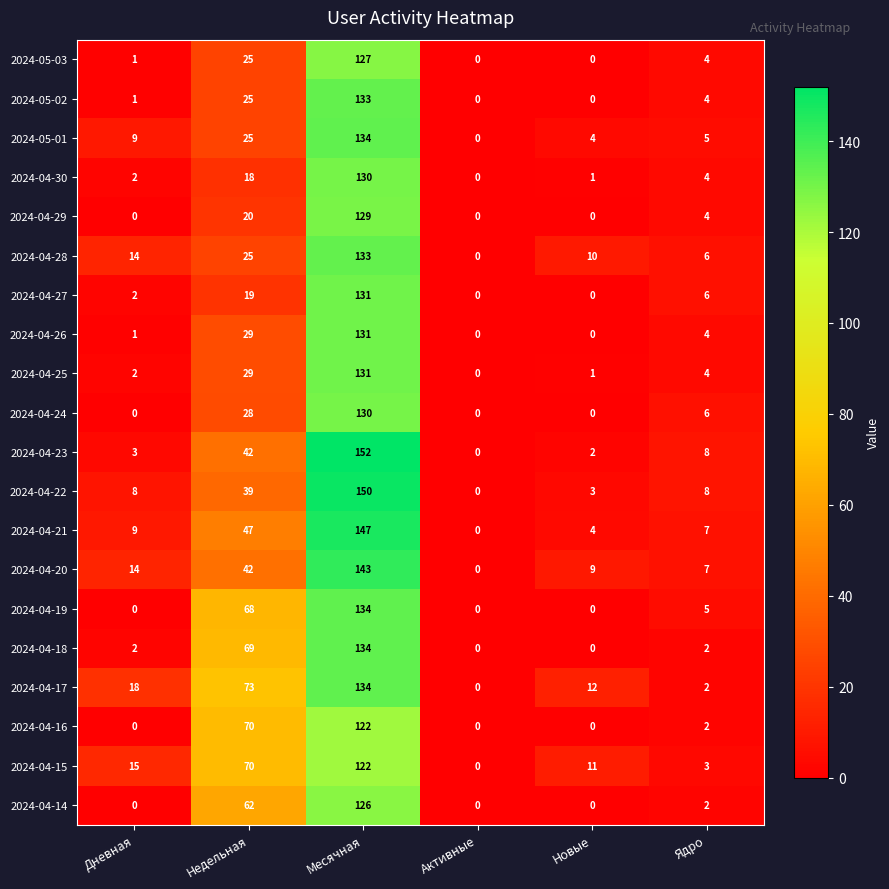

Which series changed the most between Дневная and Новые?

2024-04-17